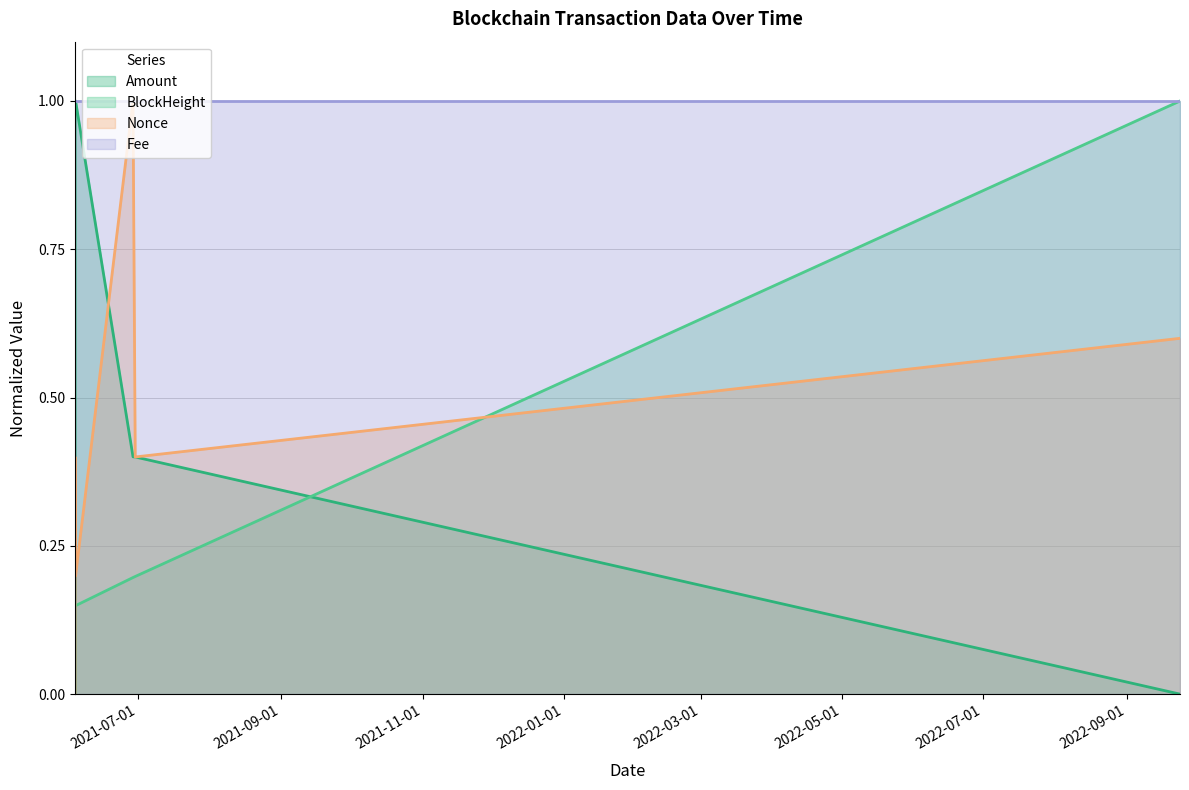

How many BlockHeight values are between 0 and 1?

7